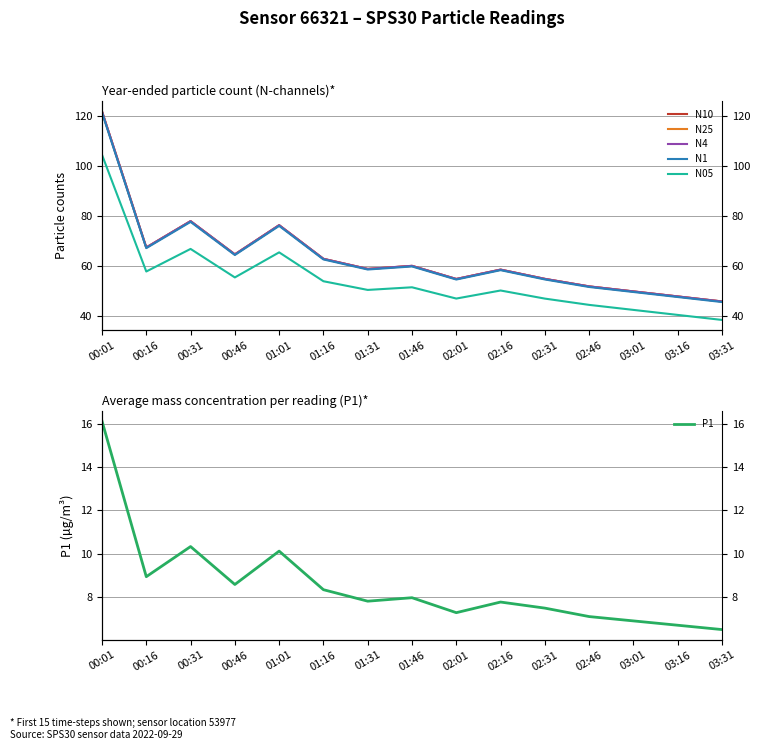

How many series are shown in this chart?

6